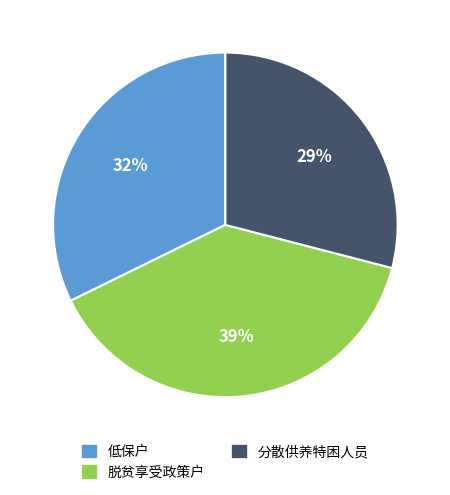

To the nearest percent, what portion does 低保户 represent?

32%